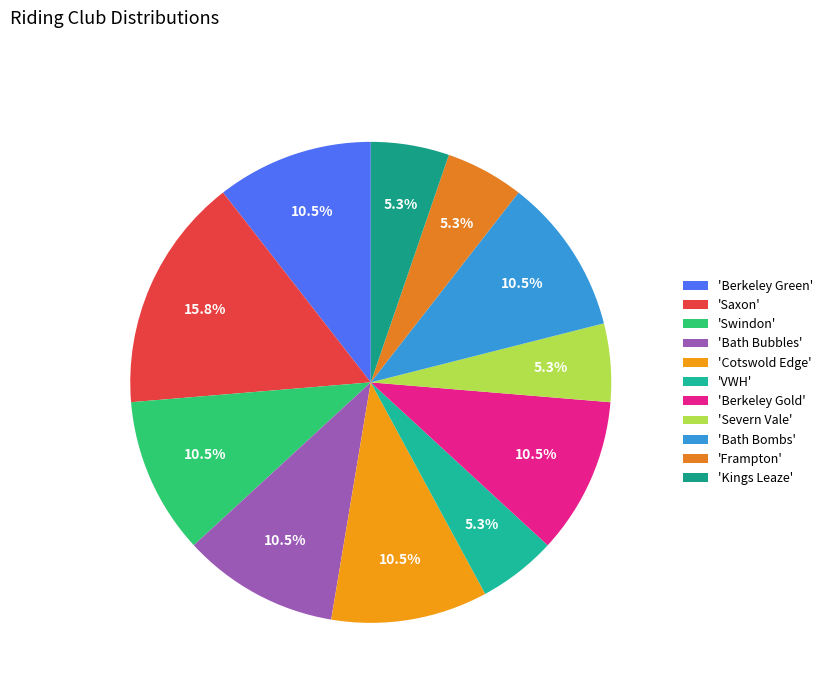

To the nearest percent, what is the average slice percentage?

9%